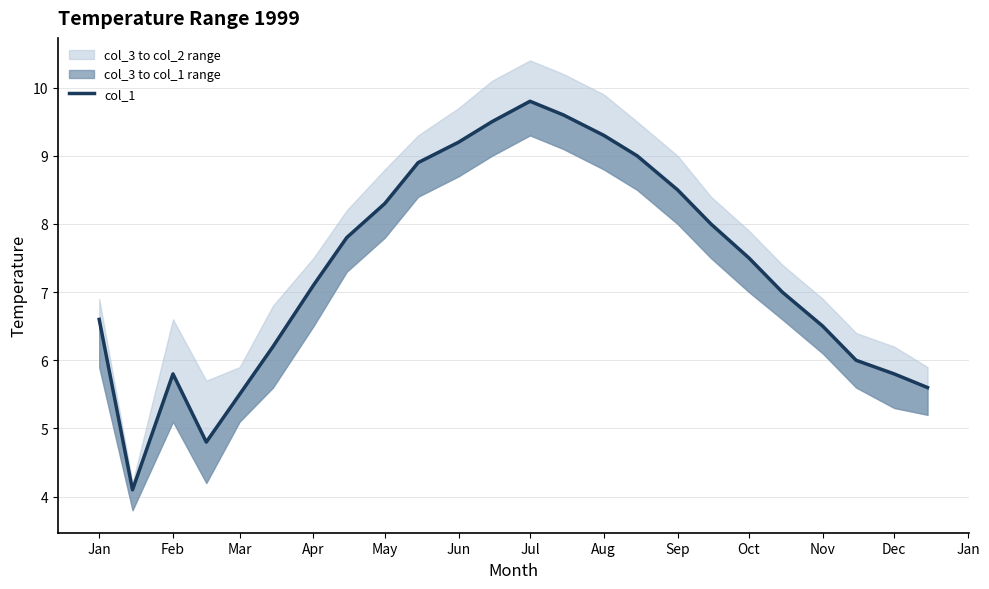

Is this an area chart (filled region under the line)?

No